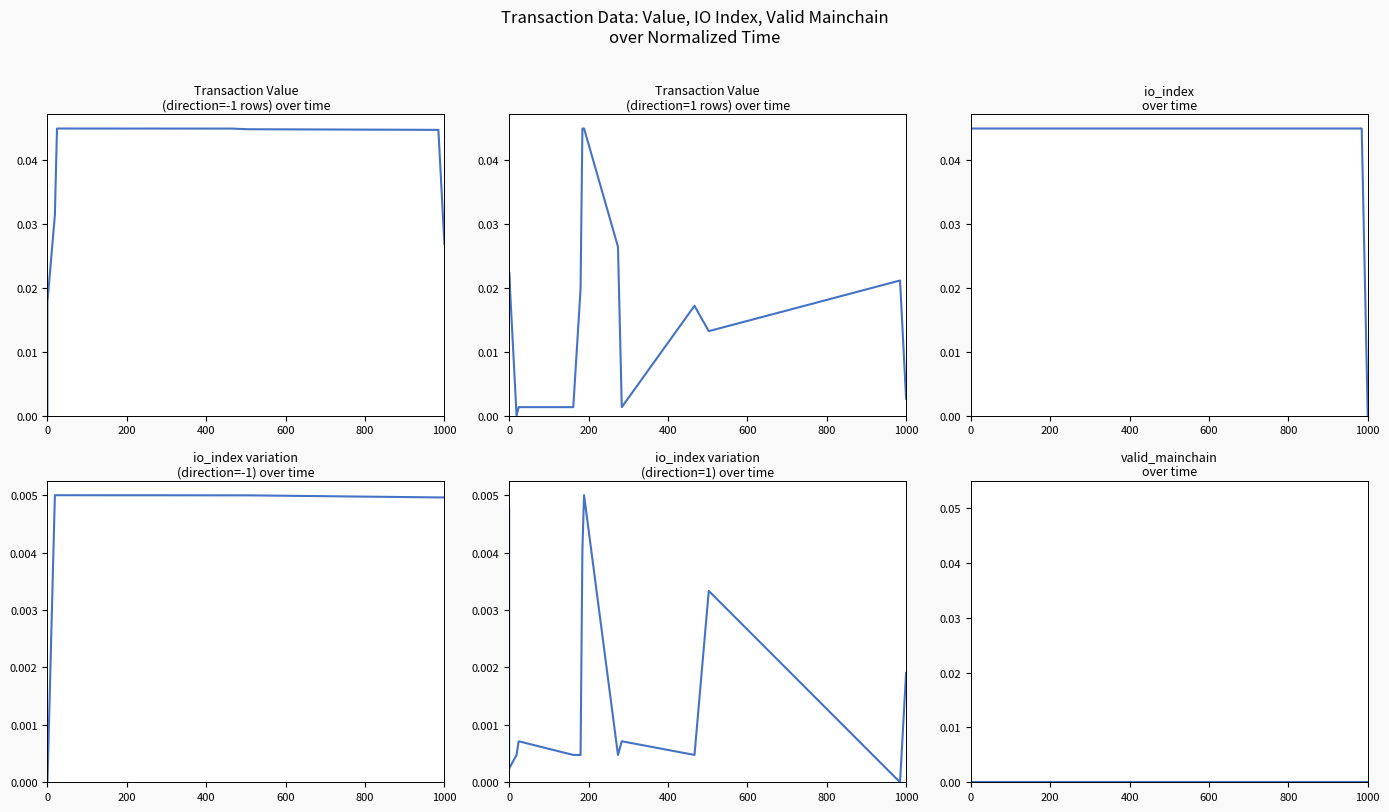

The value of Transaction Value
(direction=1 rows) over time at 8 is 0.0. True or false?

False